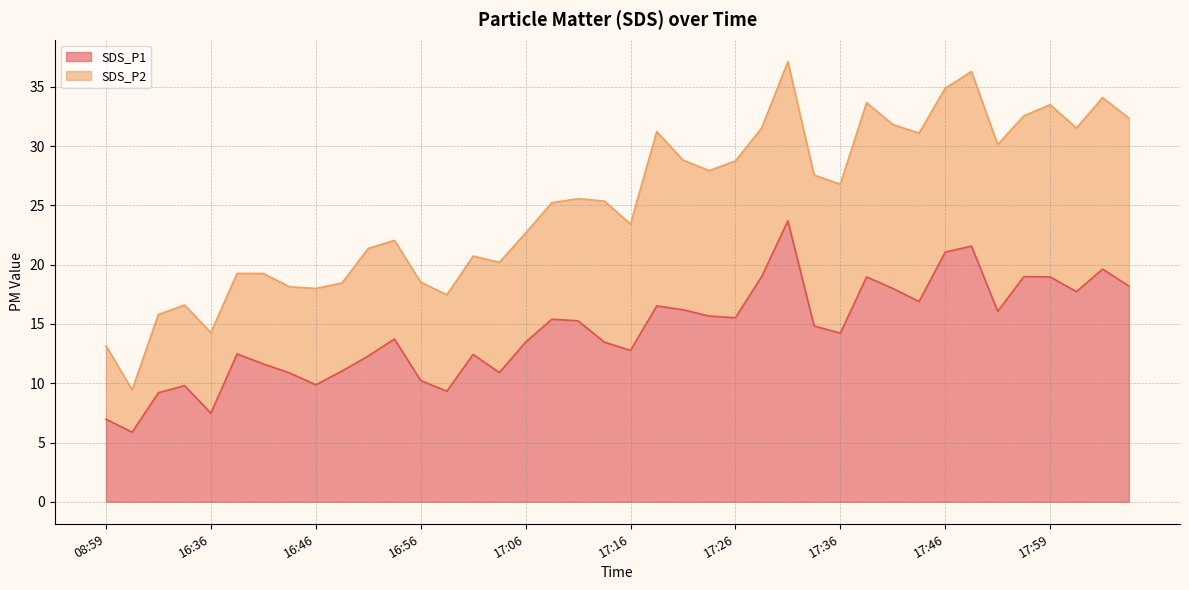

How many lines are shown in the chart?

2